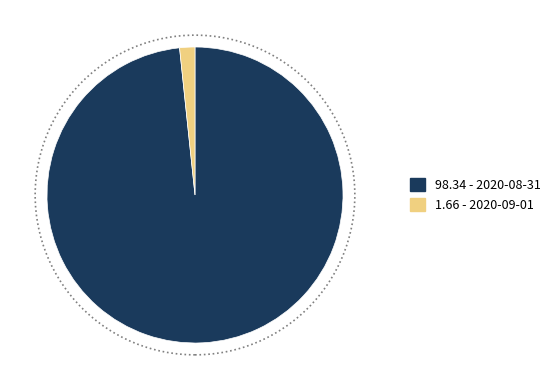

Is there any slice that represents more than half of the pie?

Yes